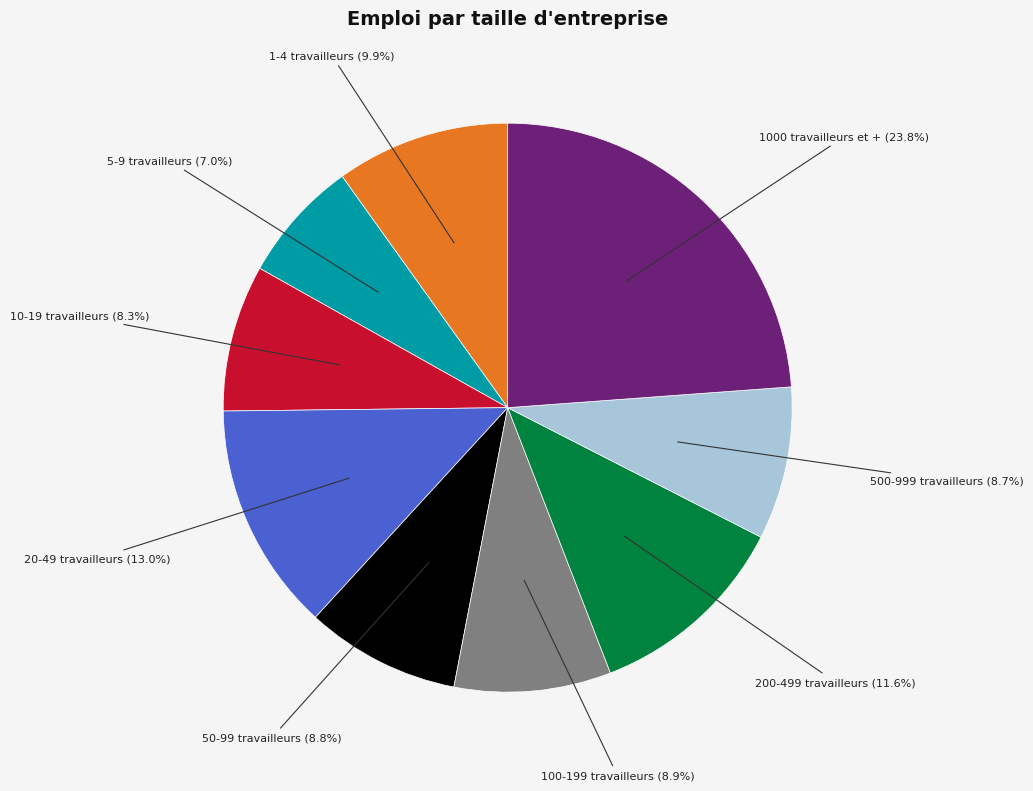

How many segments does this pie chart have?

9